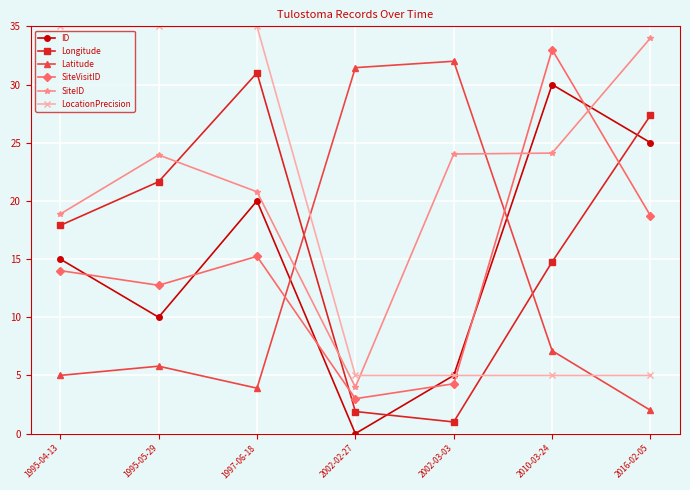

At which category is the sum across all series the highest?

1997-06-18